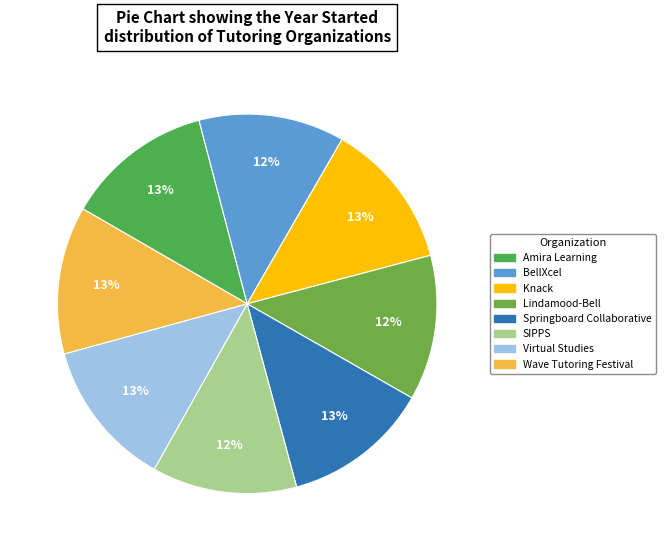

The Springboard Collaborative slice represents 13% of the pie. True or false?

True